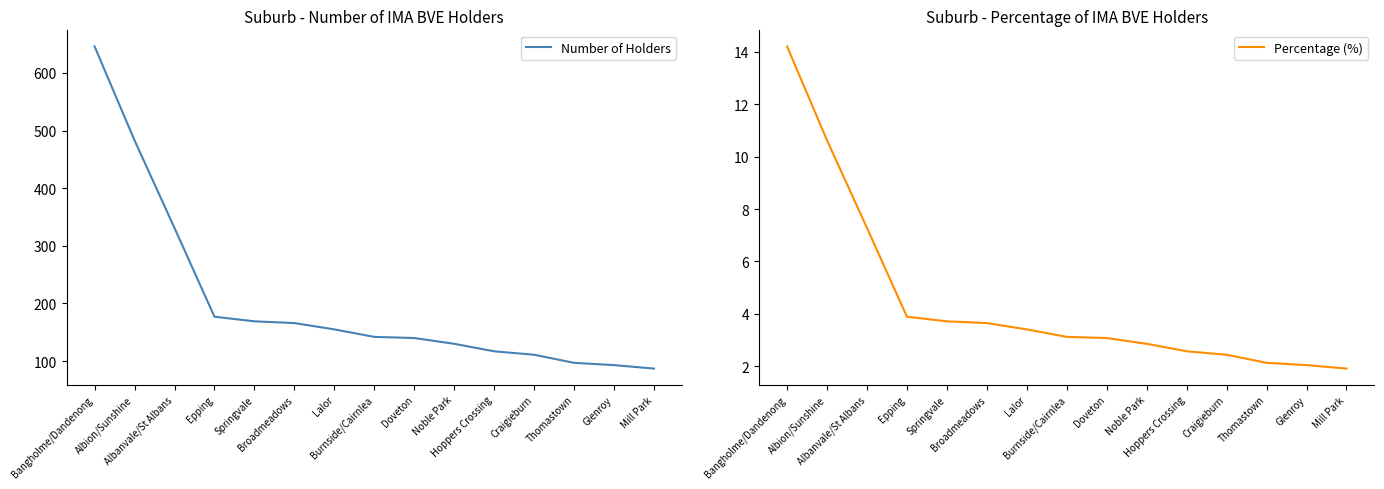

At which category is the sum across all series the highest?

Bangholme/Dandenong